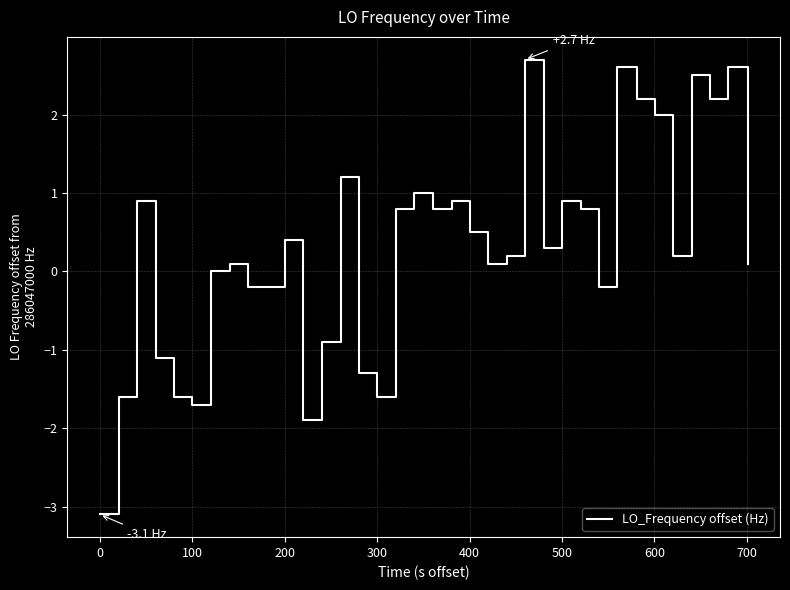

What is the difference between the maximum and minimum values?

5.8